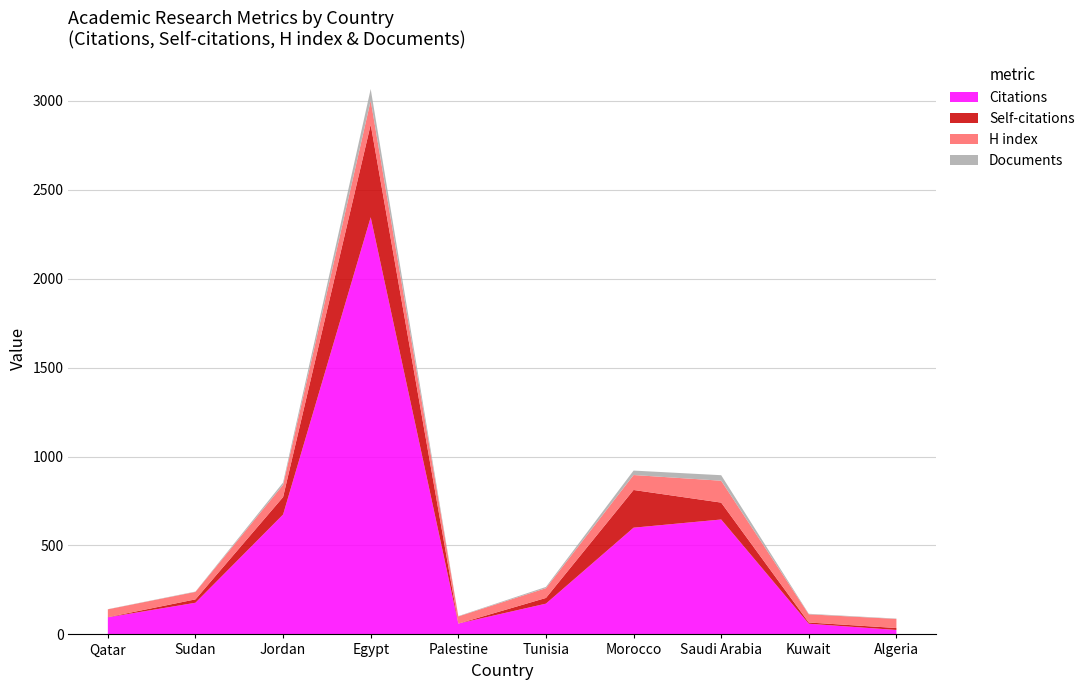

Reading left to right, list all the values displayed in this chart.

Citations: 96	178	674	2345	61	173	600	646	60	25
Self-citations: 1	19	98	521	0	32	212	95	7	11
H index: 44	42	69	135	40	55	84	123	46	51
Documents: 1	2	13	65	2	7	25	31	3	2